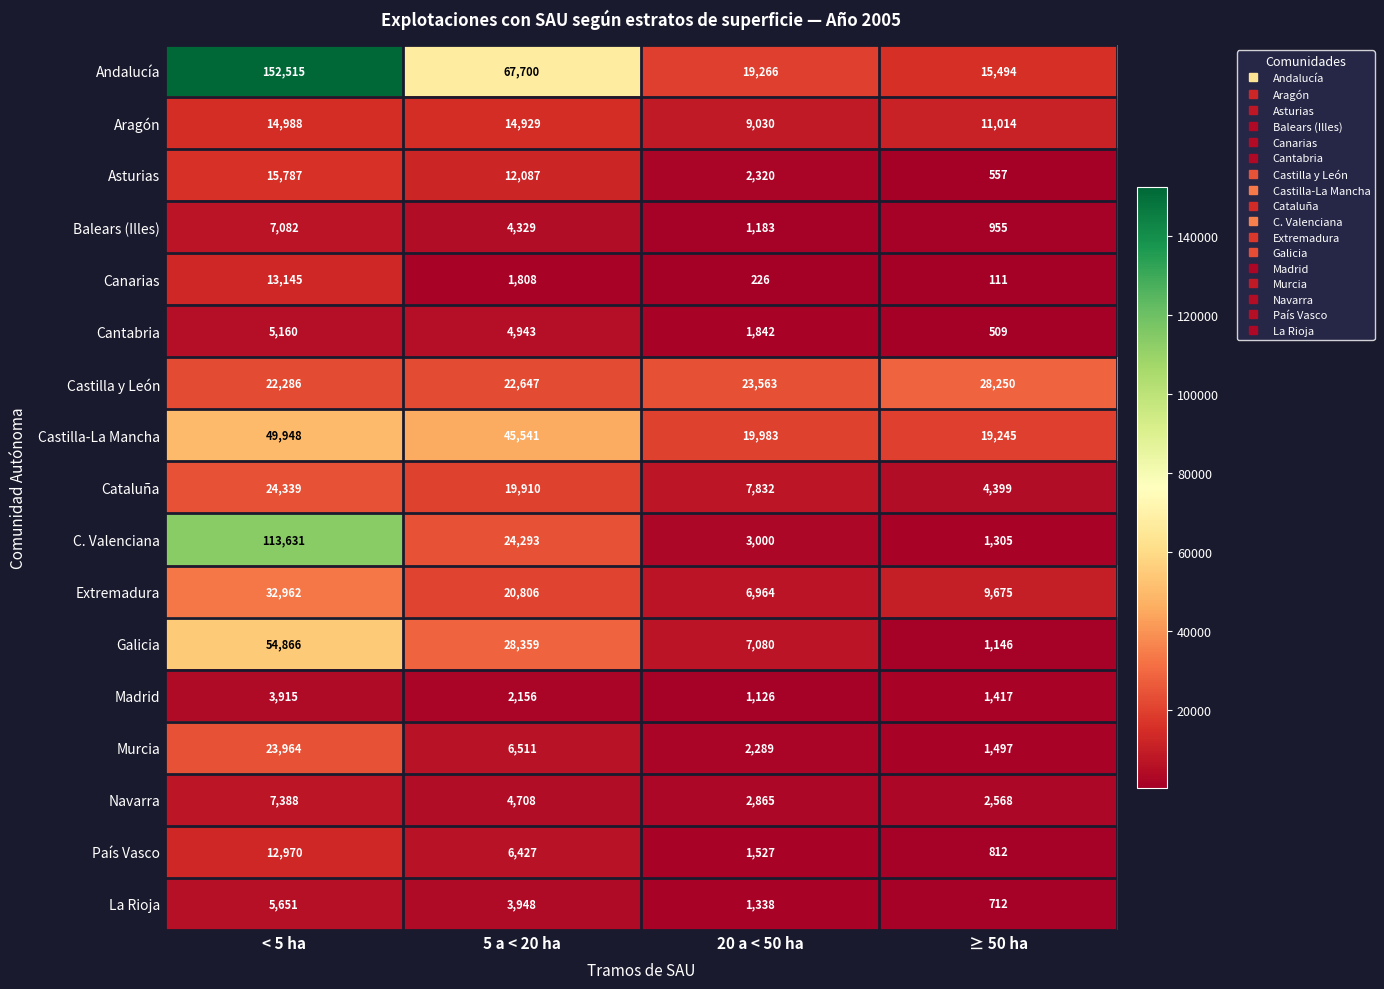

Rank the categories by Canarias value from lowest to highest.

≥ 50 ha, 20 a < 50 ha, 5 a < 20 ha, < 5 ha